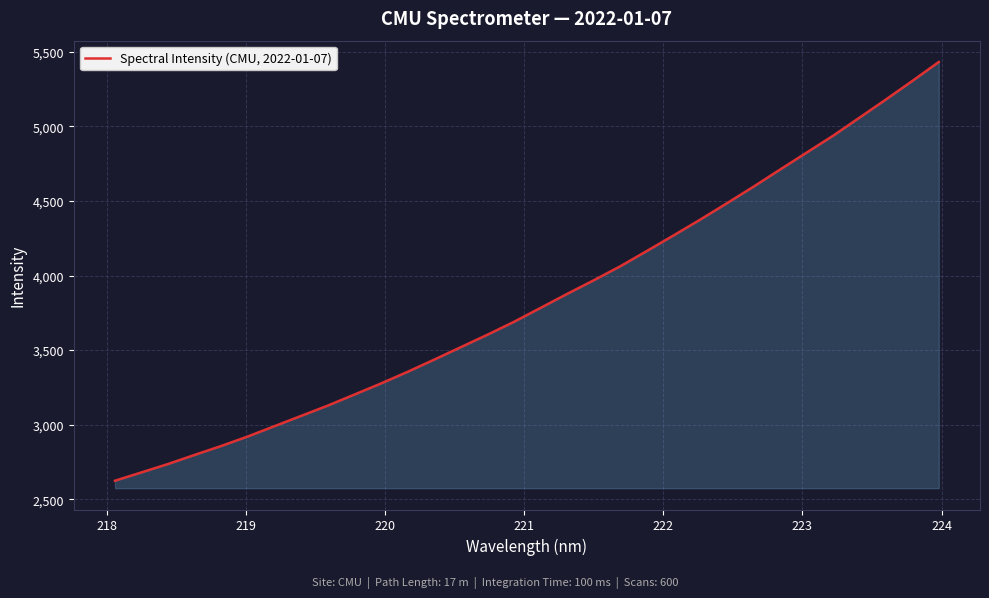

What is the minimum value shown in the chart?

2624.0